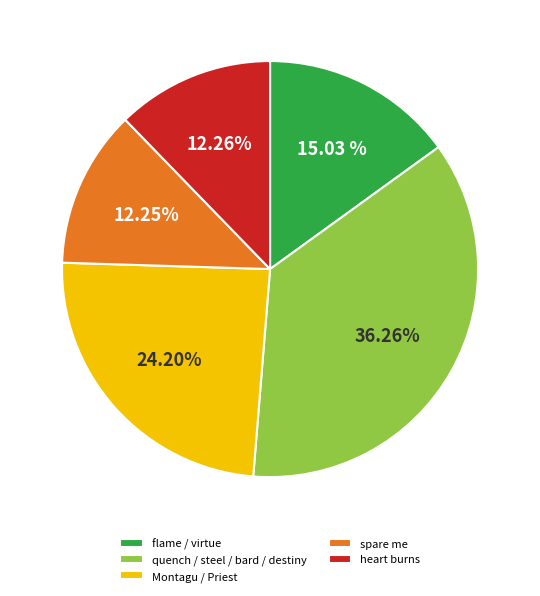

Combined, do heart burns and spare me account for over 50%?

No